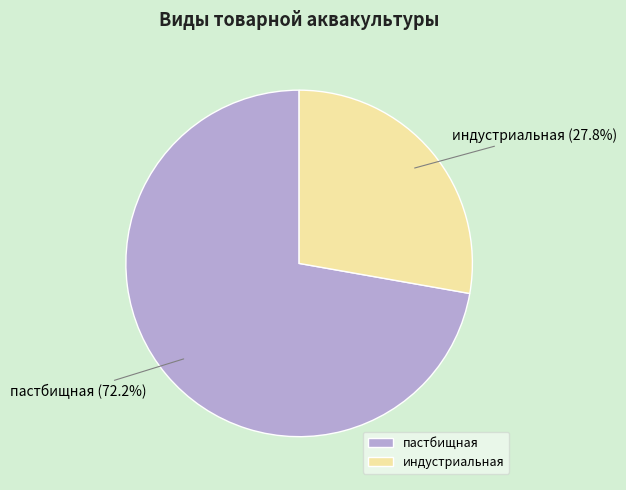

To the nearest percent, what percentage of the pie is пастбищная?

72%